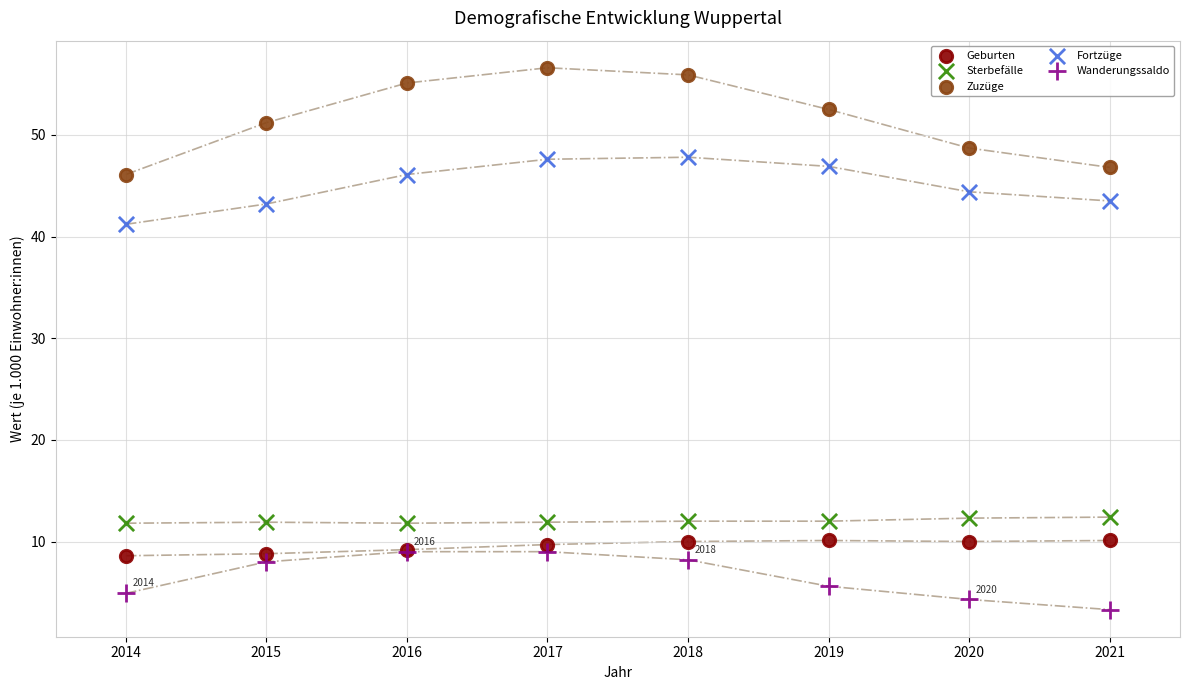

Across all series, what Y value is closest to 29?

41.2